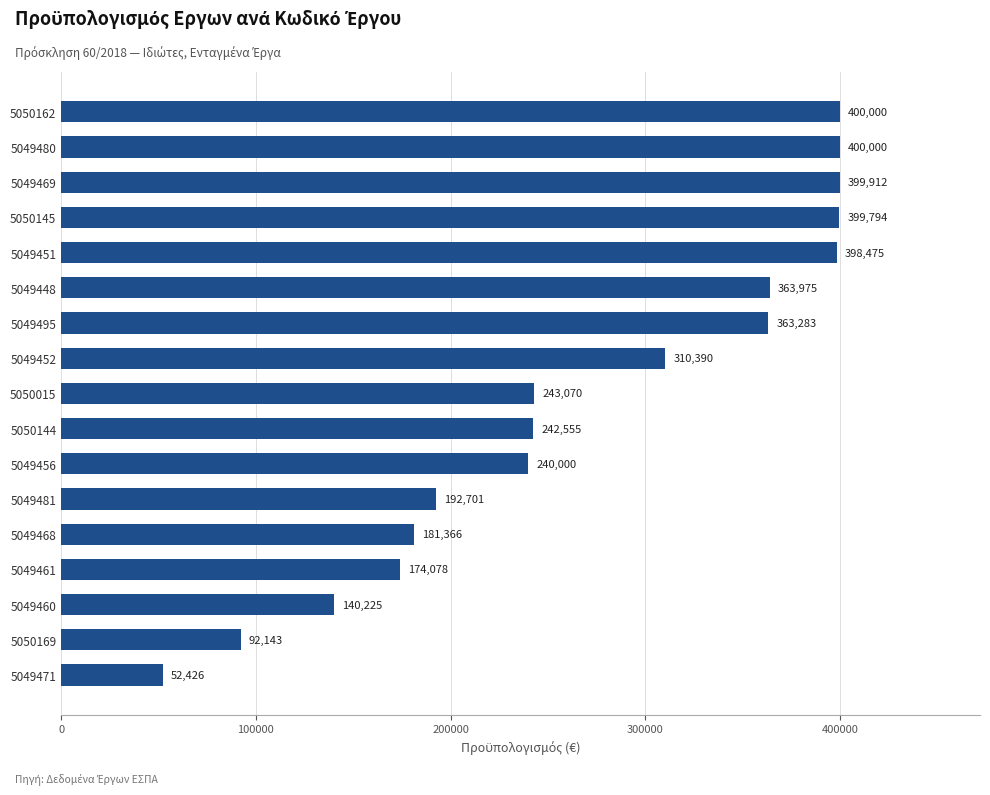

What is the change in value from 5049460 to 5049469?

+259687.0